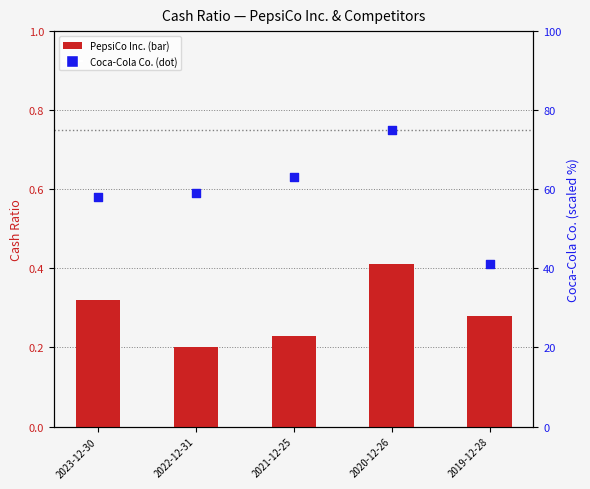

Which series has the largest total across all categories?

Coca-Cola Co.